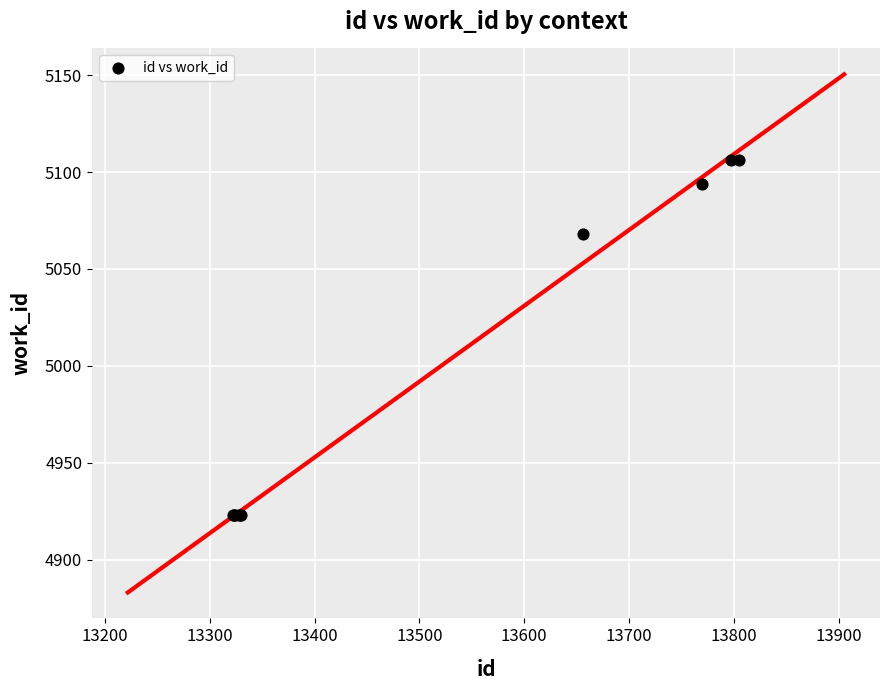

What Y value in the scatter plot is closest to 5014?

5068